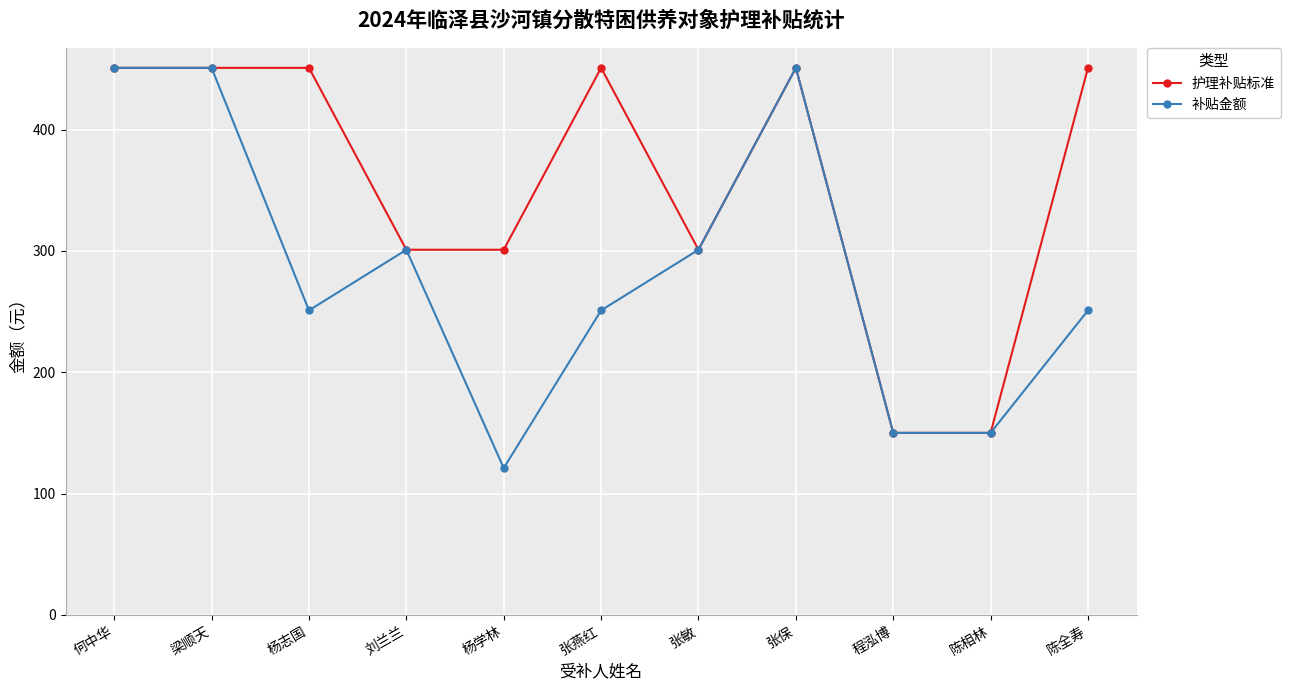

At how many categories does at least one series exceed 284?

9